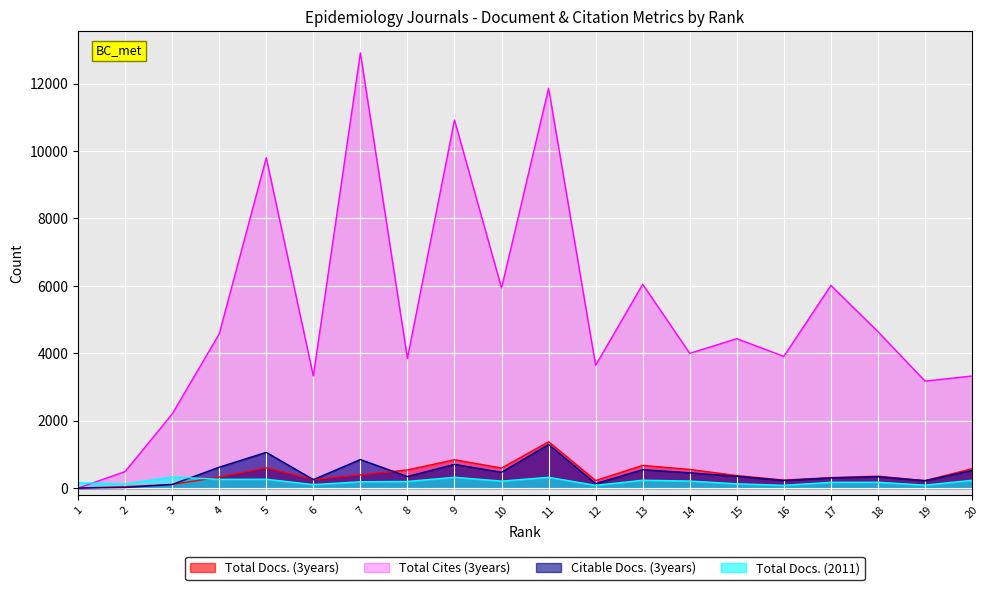

Where is the first local minimum for Total Docs. (3years)?

6